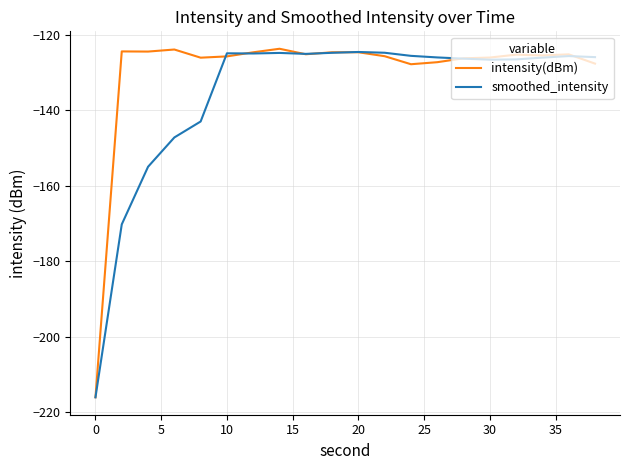

What is the maximum value for smoothed_intensity?

-124.6